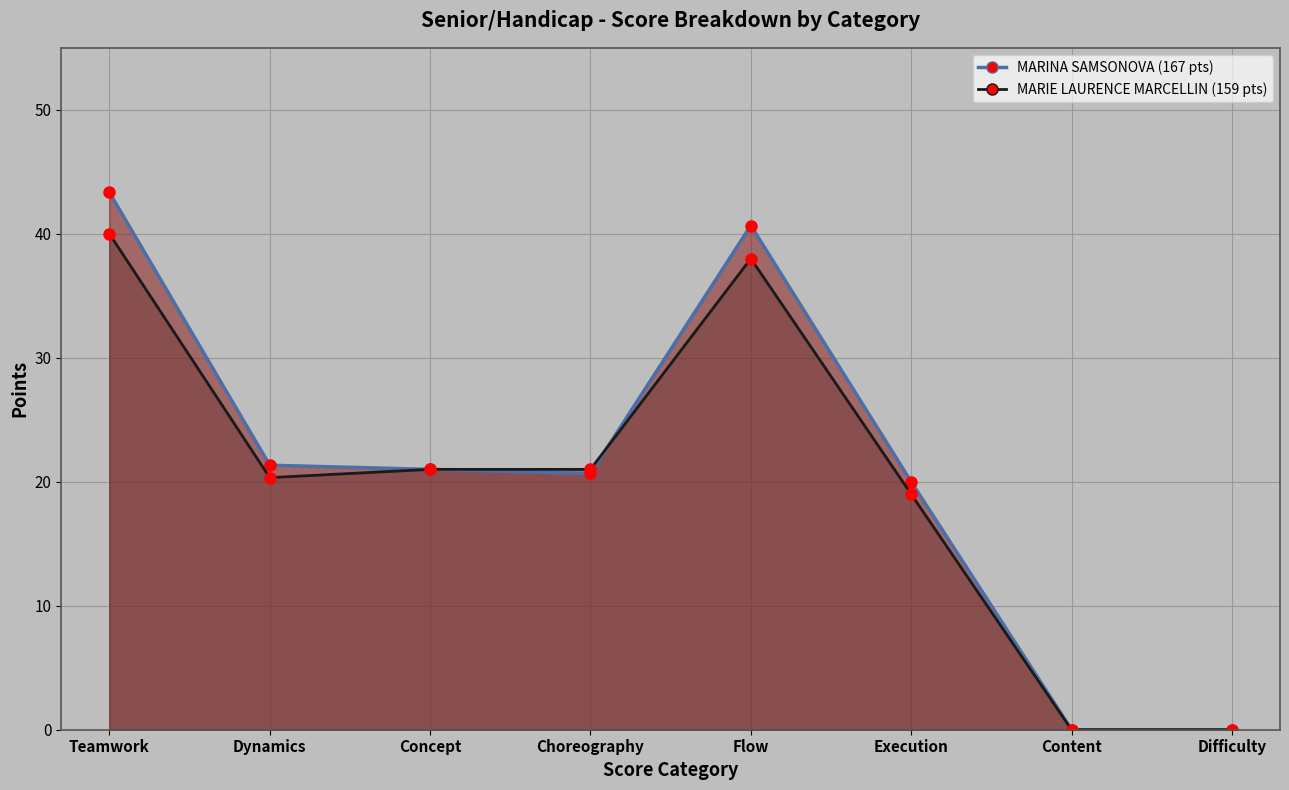

At which label does MARIE LAURENCE MARCELLIN (159 pts) line first exceed 21?

Teamwork